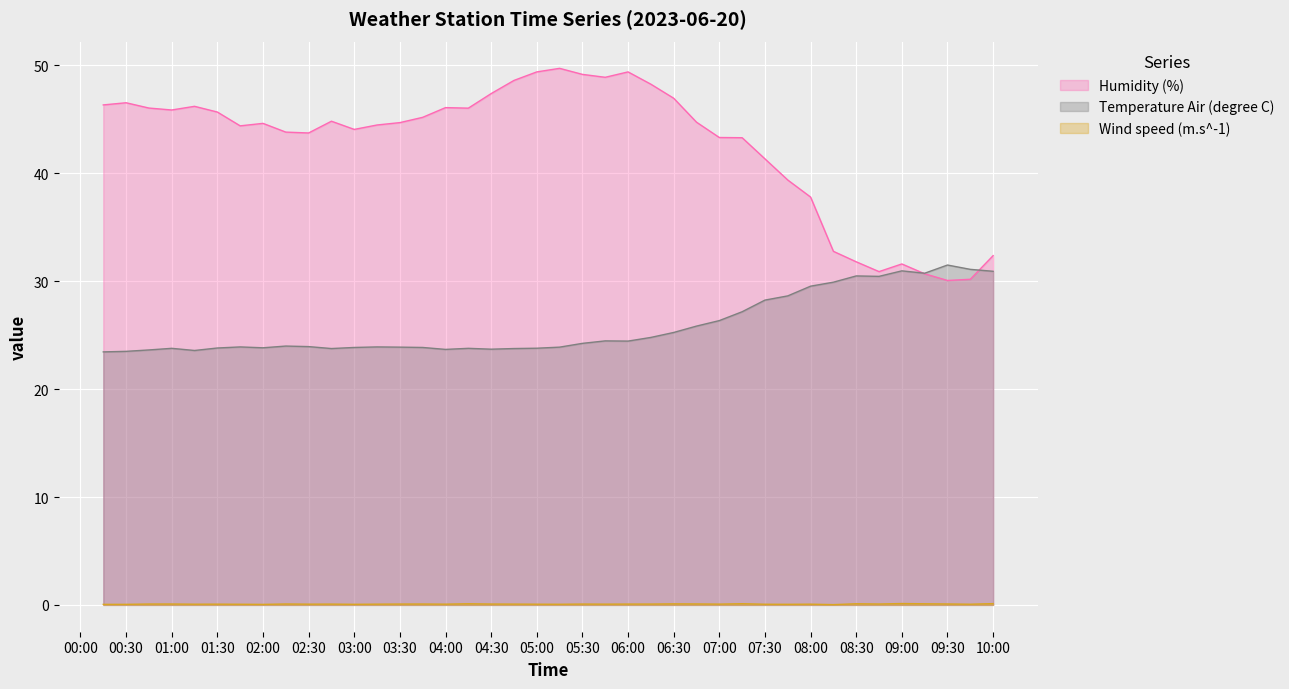

What is the value of the Humidity (%) point at the 25th from the left?

48.3